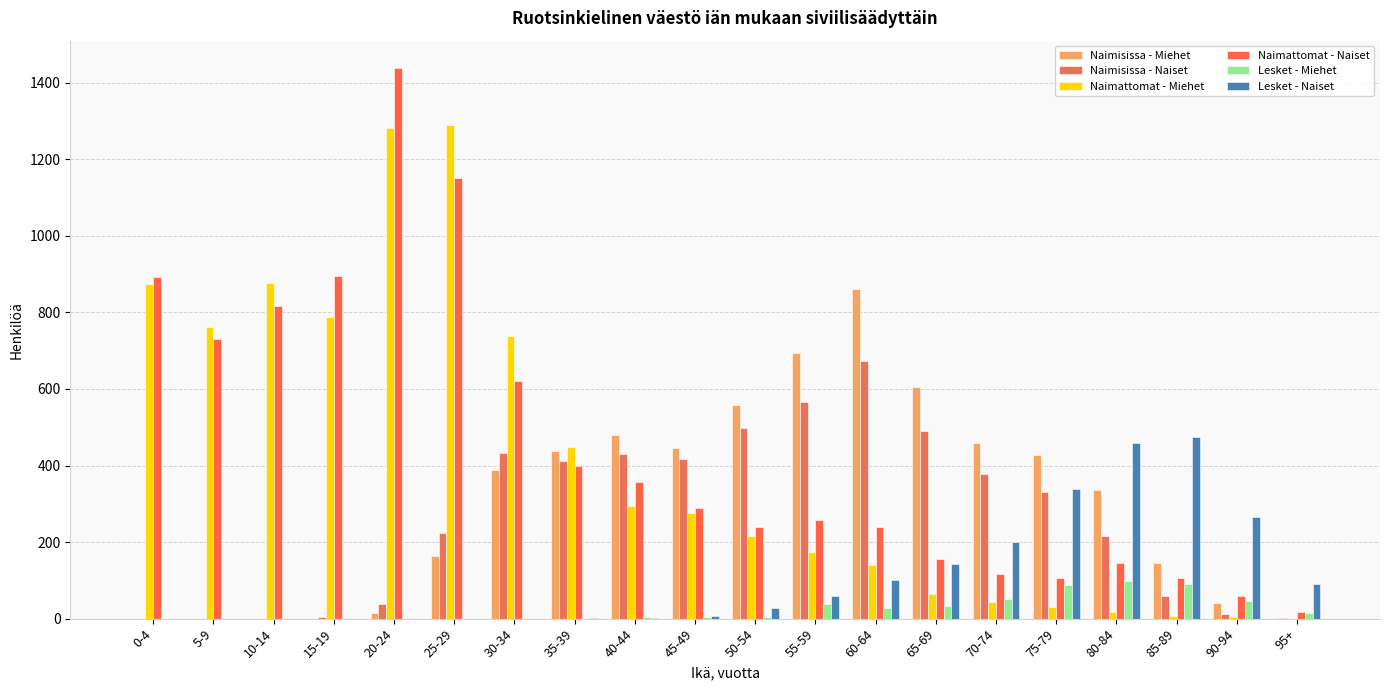

What is the label of the 3rd bar from the right?

85-89